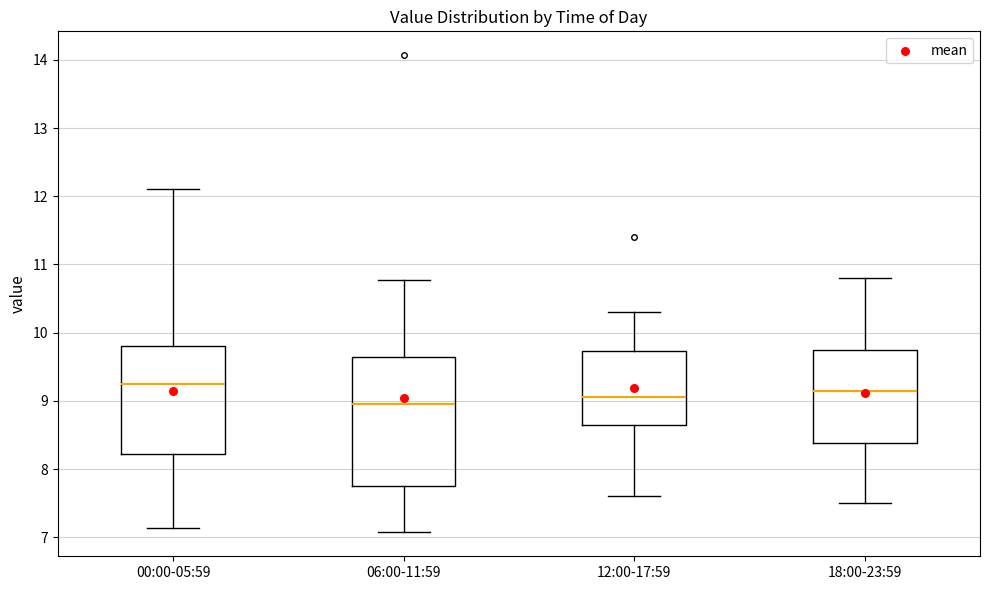

Reading left to right, read every box against the y-axis: the position of its median line, the range the box covers, and the ends of its whiskers. The values are not printed on the chart, so give them approximately, as read against the axis.

00:00-05:59: median 9.3, box 8.2 to 9.8, whiskers 7.1 to 12.1
06:00-11:59: median 9.0, box 7.8 to 9.6, whiskers 7.1 to 10.8
12:00-17:59: median 9.1, box 8.7 to 9.7, whiskers 7.6 to 10.3
18:00-23:59: median 9.2, box 8.4 to 9.8, whiskers 7.5 to 10.8